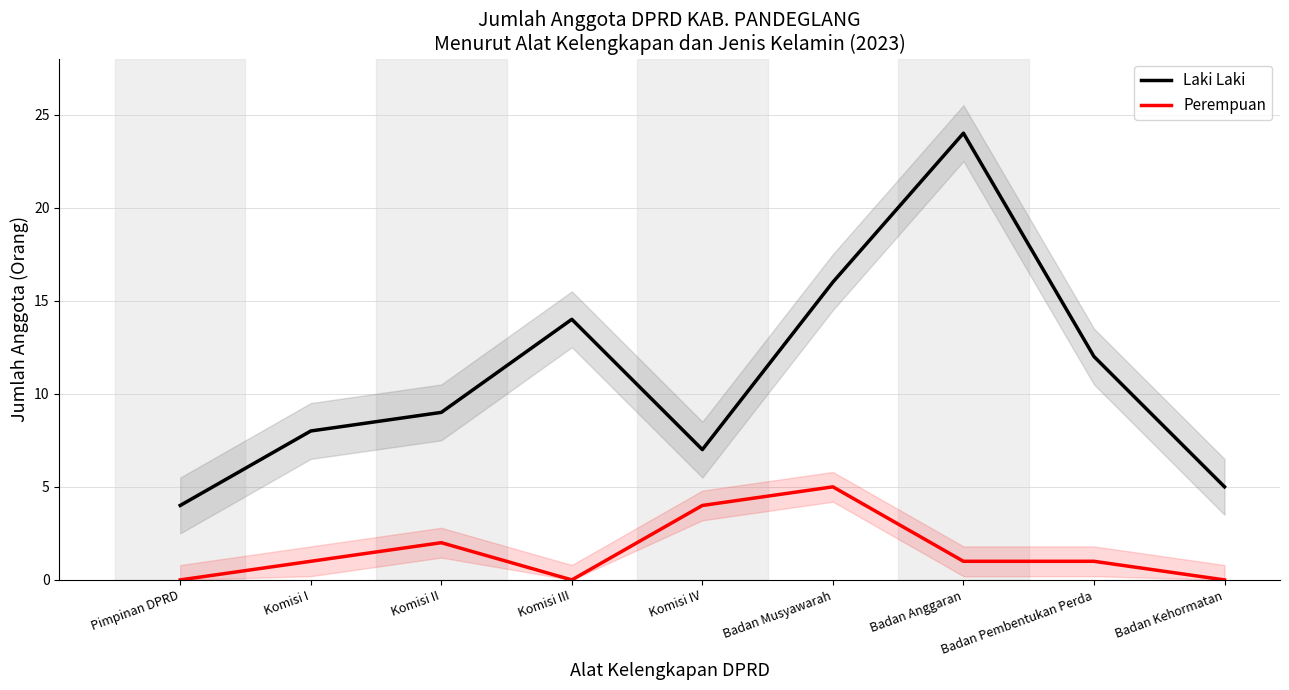

At Komisi IV, list the series in order from smallest to largest.

Perempuan, Laki Laki